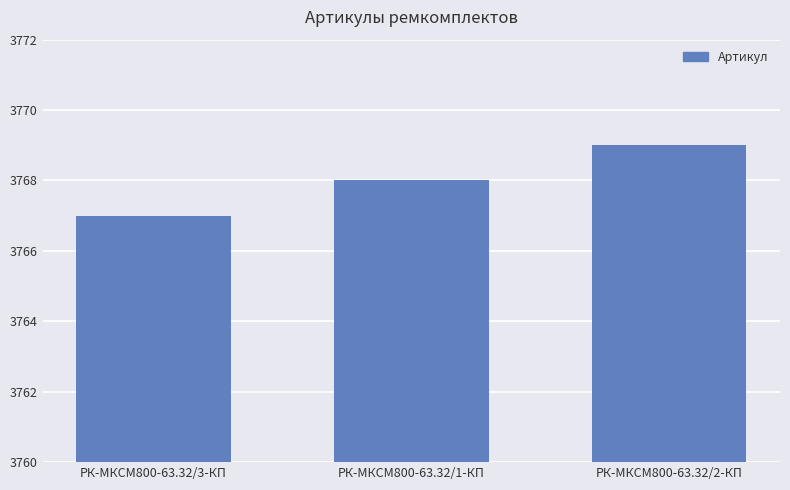

List the labels in order of value, smallest first.

РК-МКСМ800-63.32/3-КП, РК-МКСМ800-63.32/1-КП, РК-МКСМ800-63.32/2-КП